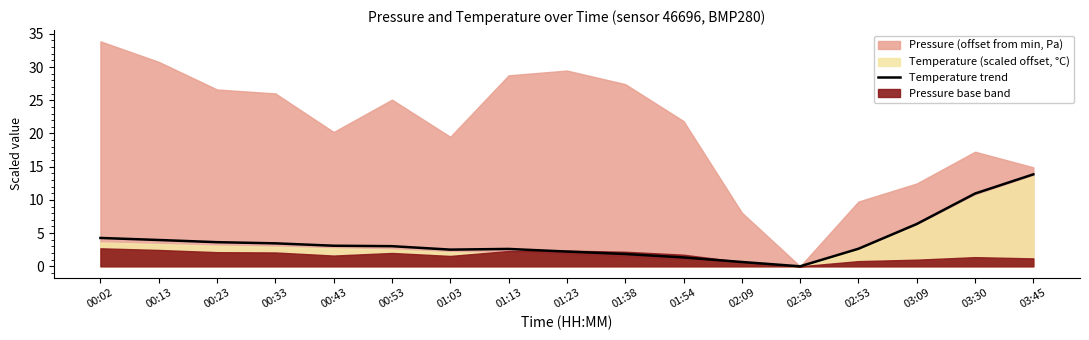

Reading left to right, extract all data points from this chart.

4.3	4.0	3.6	3.5	3.1	3.0	2.5	2.6	2.2	1.9	1.3	0.7	0.0	2.6	6.4	11.0	13.8